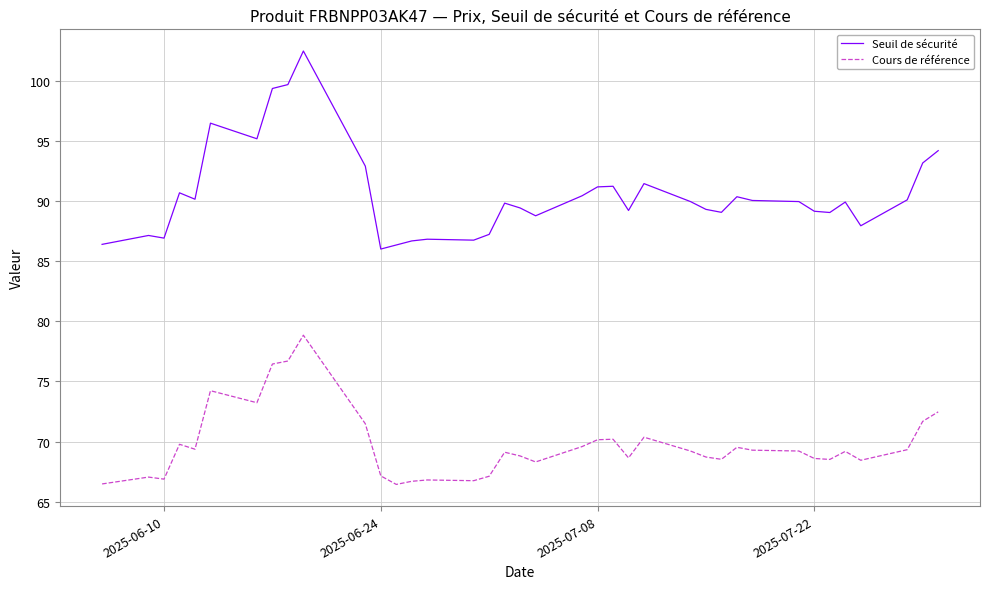

True or false: Seuil de sécurité and Cours de référence intersect in this chart.

False